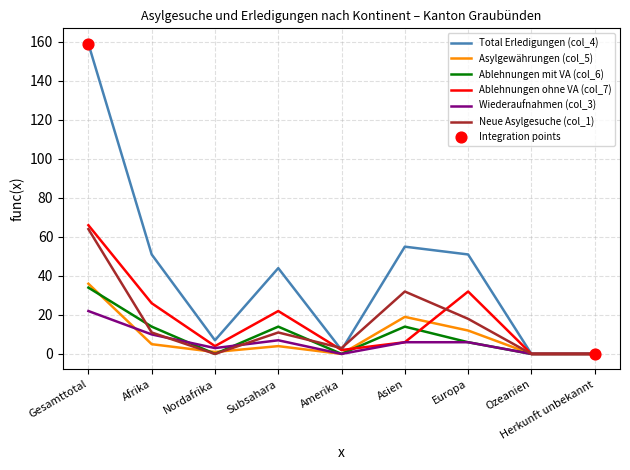

Which series has the widest spread of values?

Total Erledigungen (col_4)